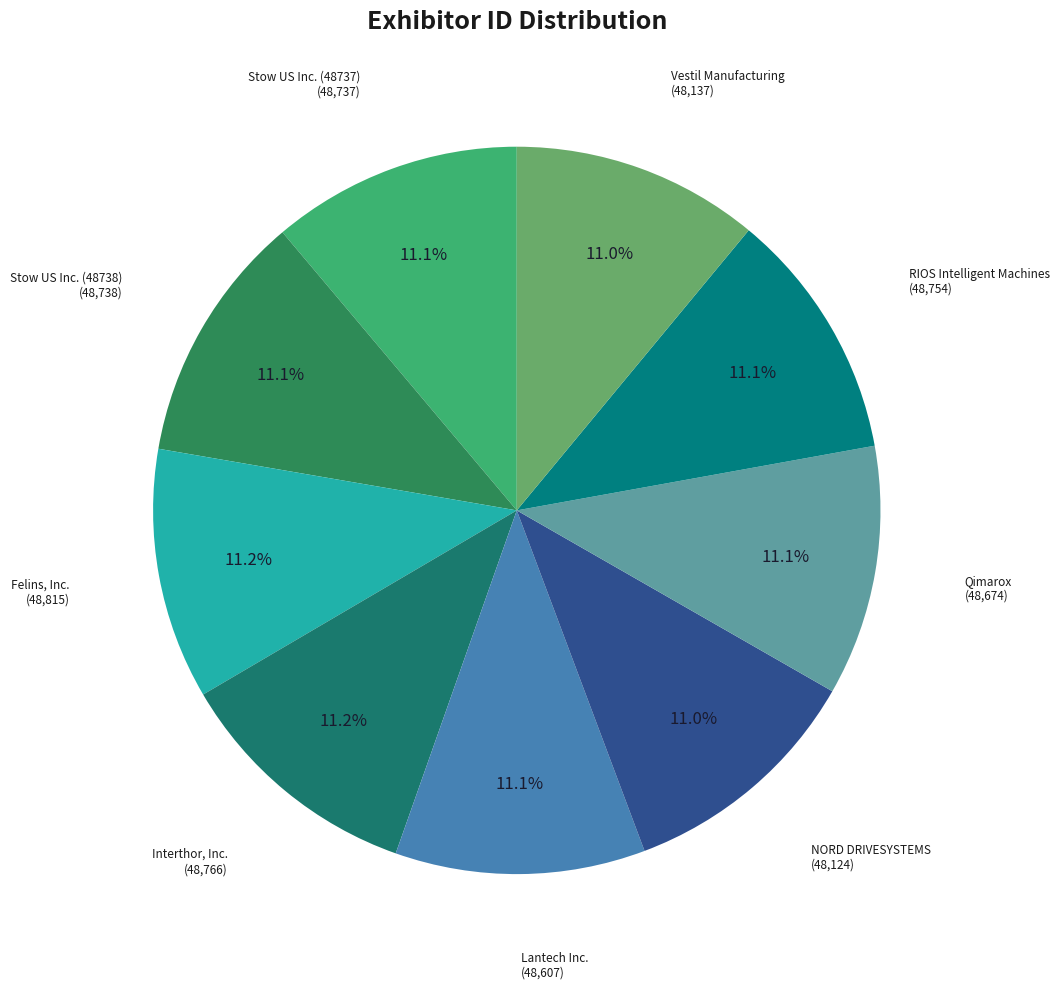

Does Qimarox represent more than half of the total?

No